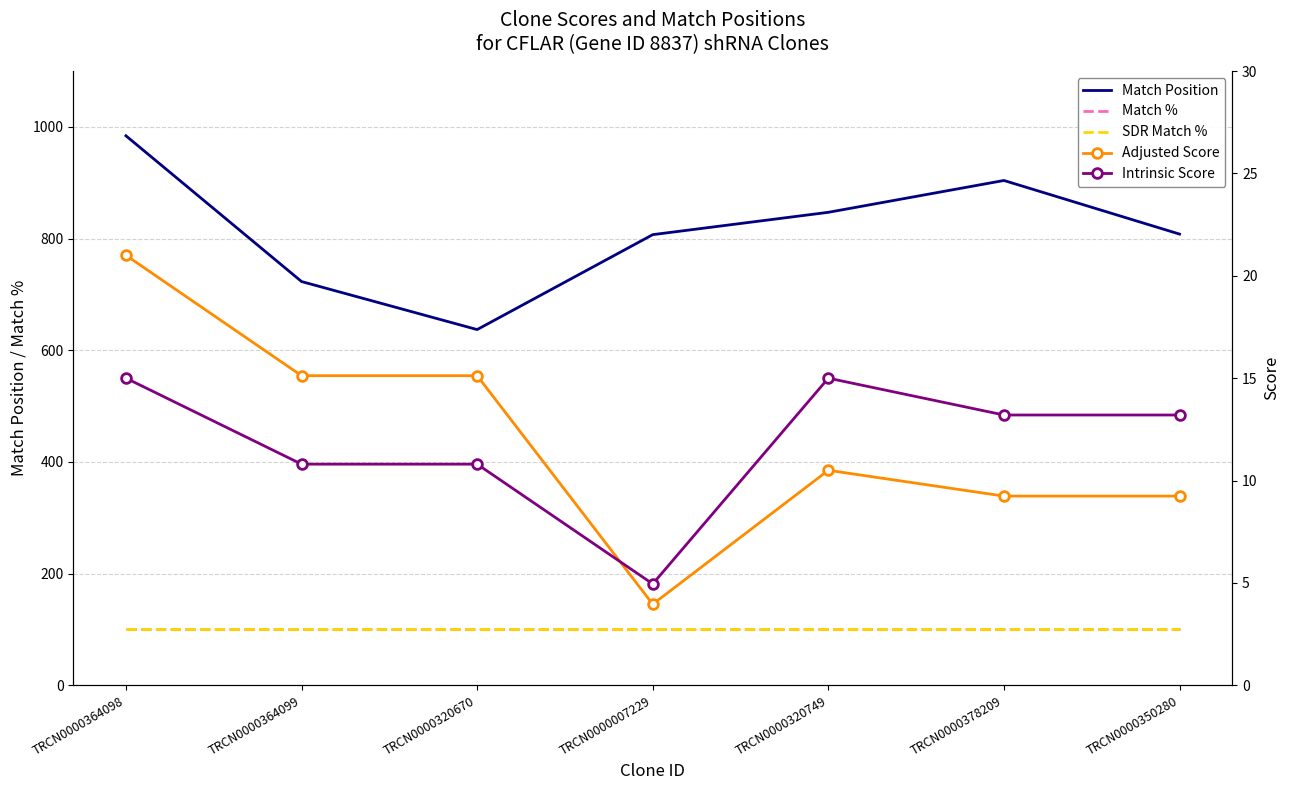

True or false: Match Position and Adjusted Score intersect in this chart.

False